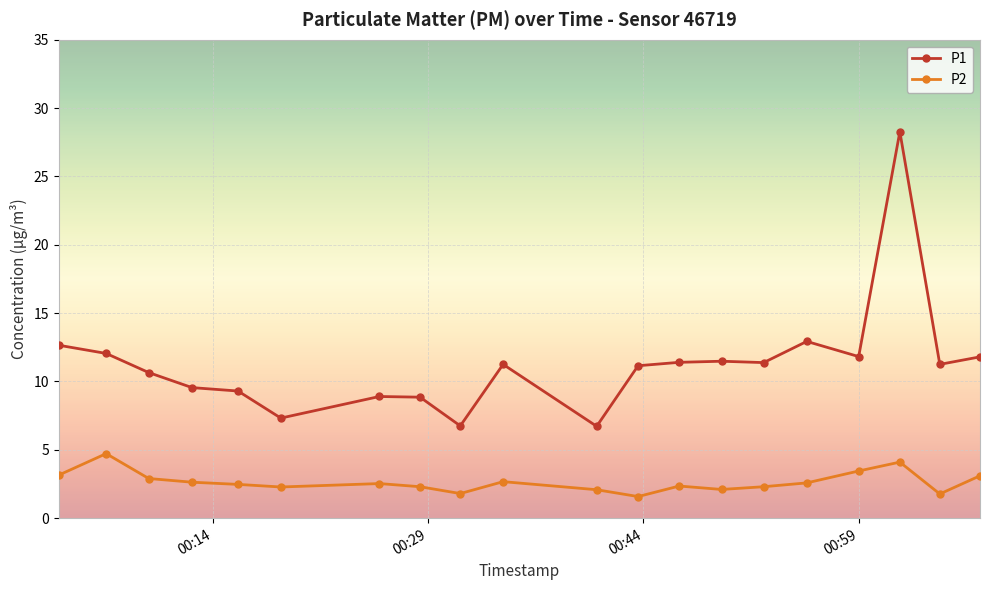

True or false: P1 and P2 cross at least once.

False